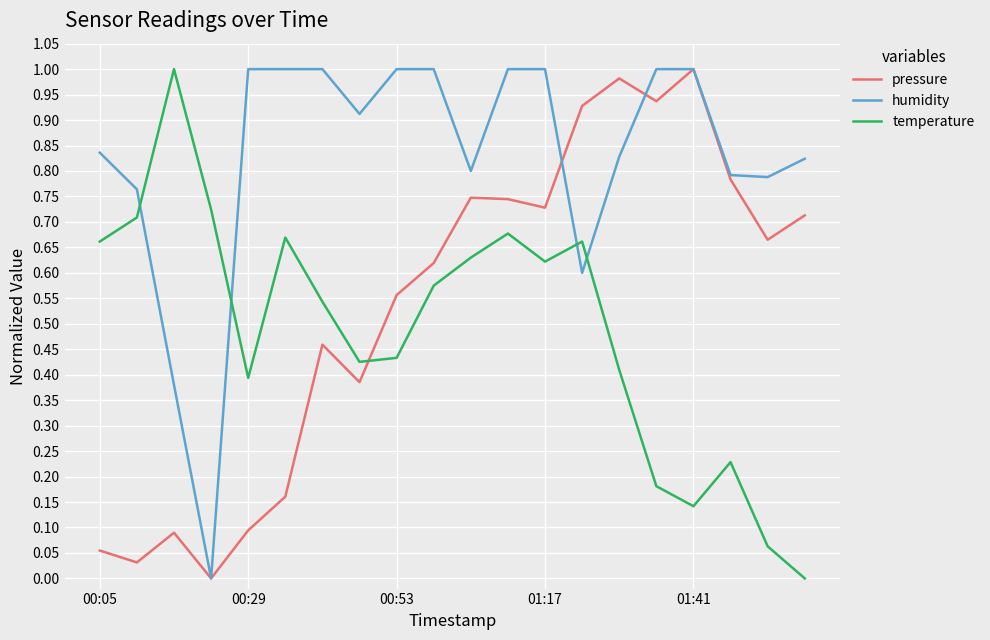

Which series has the largest total across all categories?

humidity